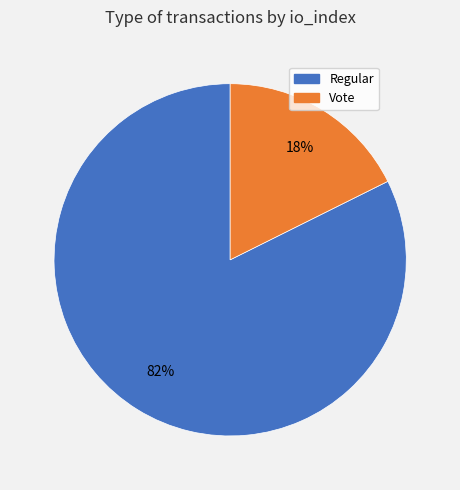

Is it true that Regular is 82% of the pie?

True